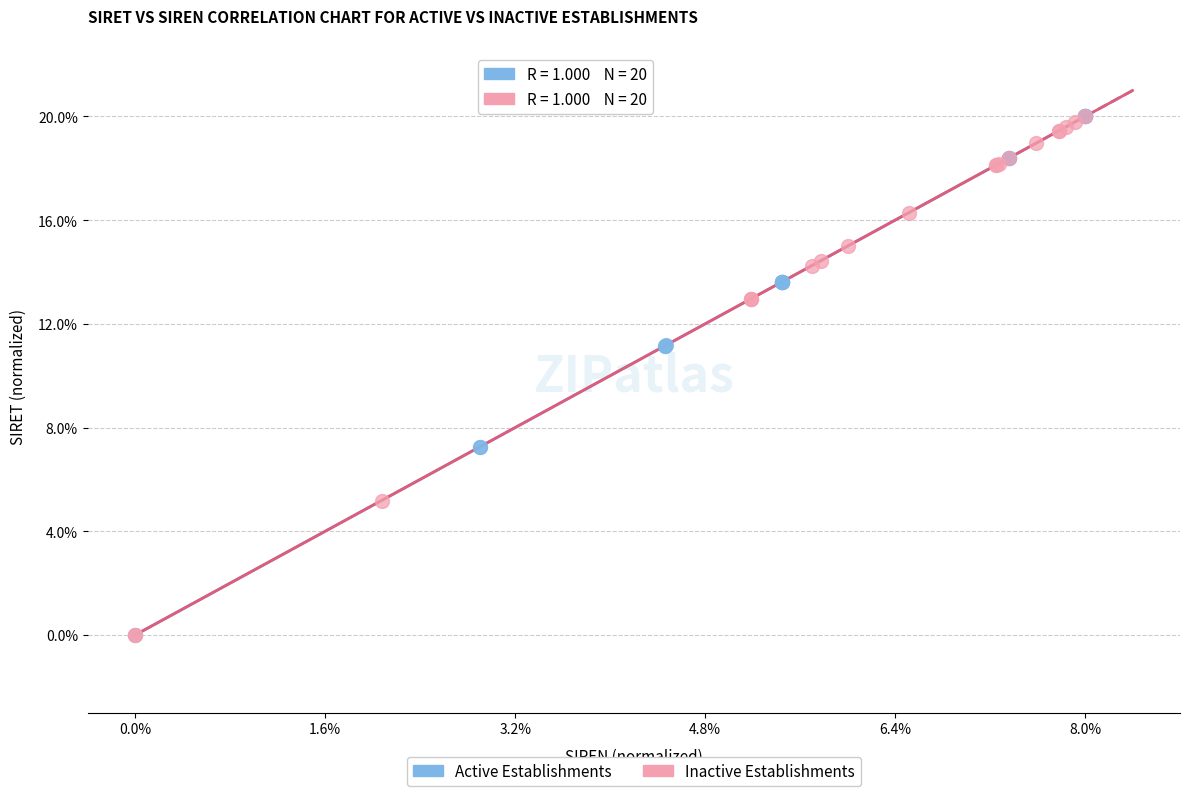

What are all the series names shown in the legend?

Active Establishments, Inactive Establishments